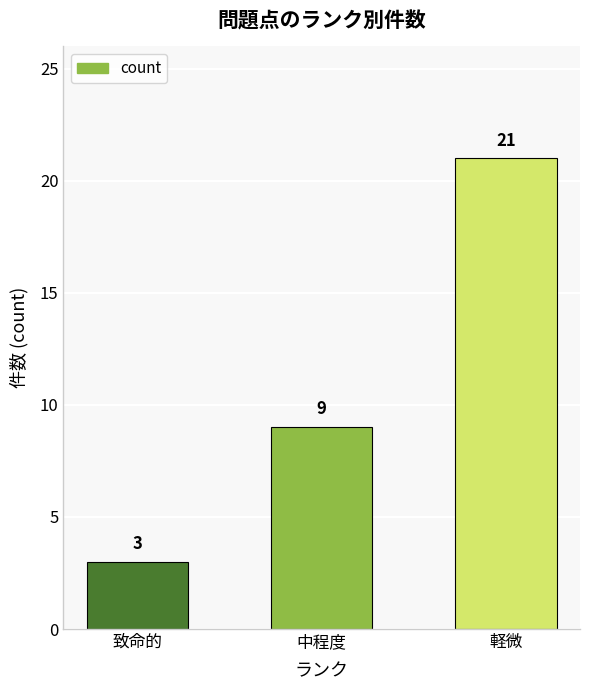

What is the difference between the values at 中程度 and 軽微?

12